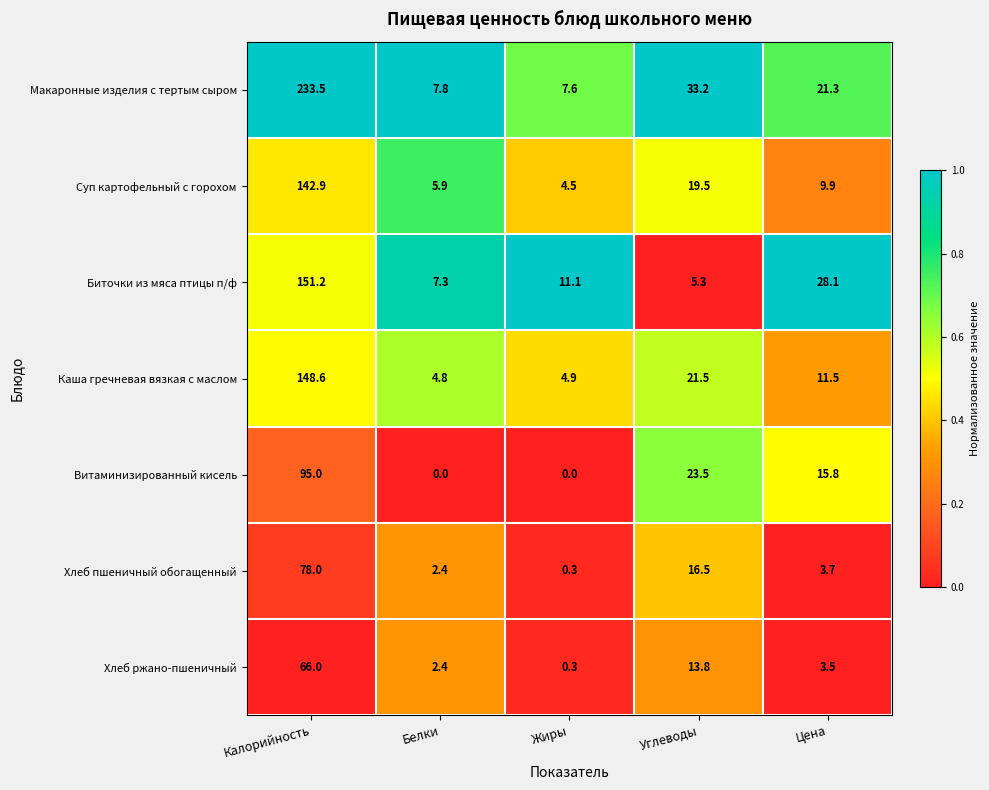

Which category has the highest value across all series?

Калорийность